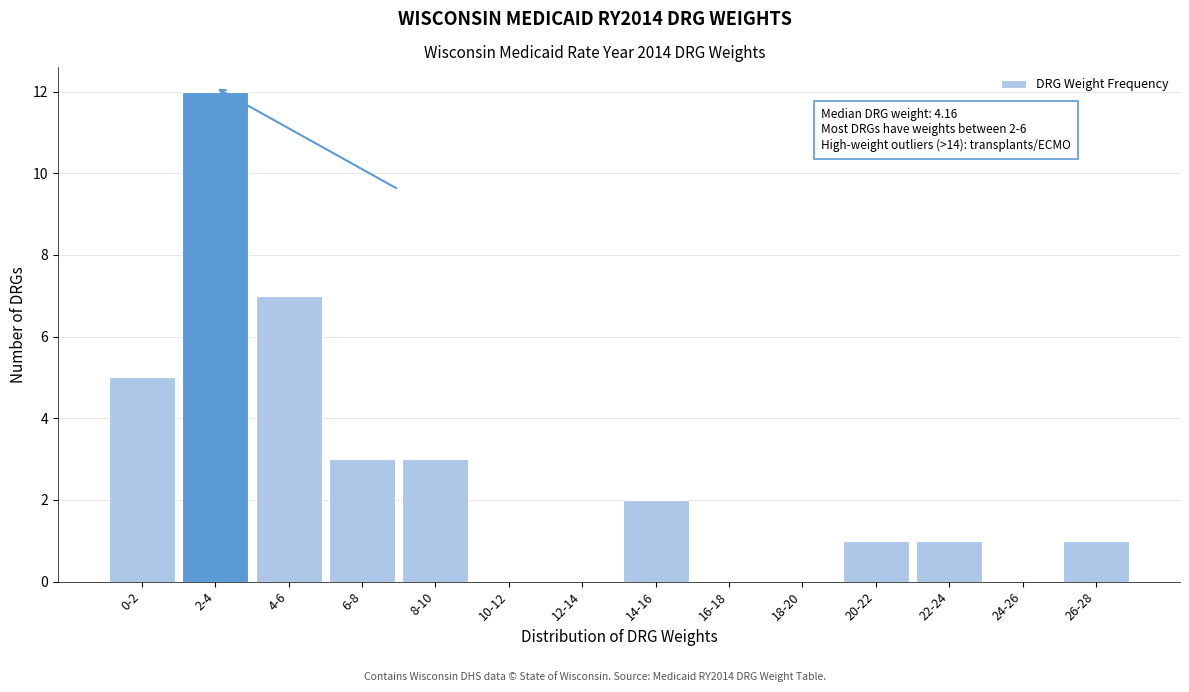

Reading right to left, what are all the values shown in this chart?

26-28=1	24-26=0	22-24=1	20-22=1	18-20=0	16-18=0	14-16=2	12-14=0	10-12=0	8-10=3	6-8=3	4-6=7	2-4=12	0-2=5